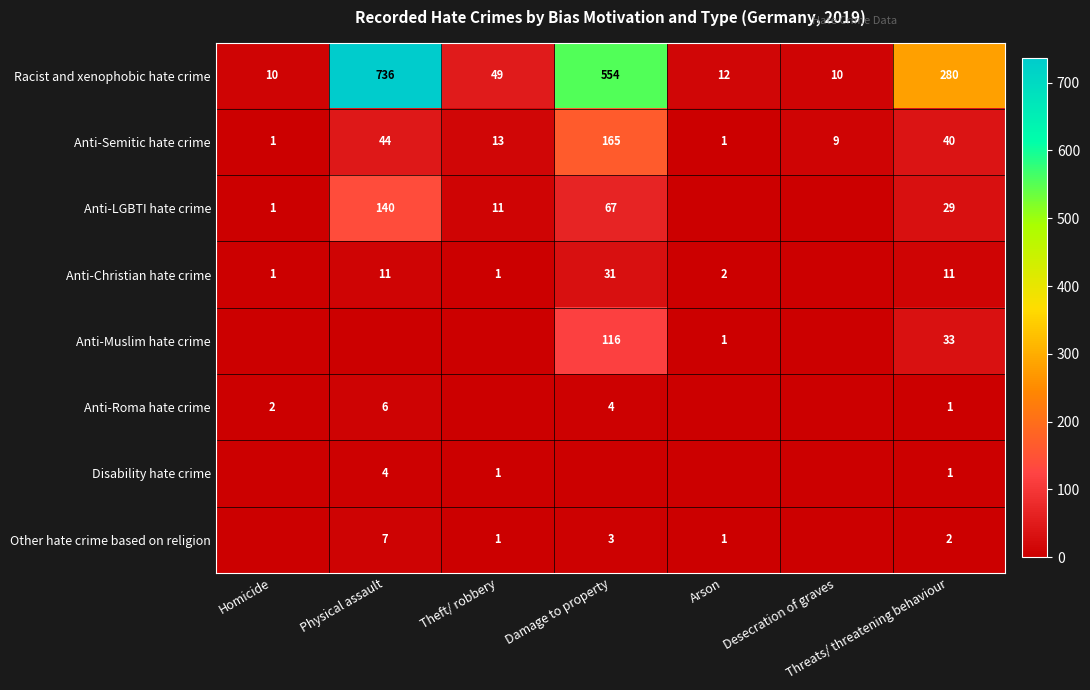

Is the value of Anti-Christian hate crime at Damage to property greater than the value of Anti-LGBTI hate crime at Damage to property?

No